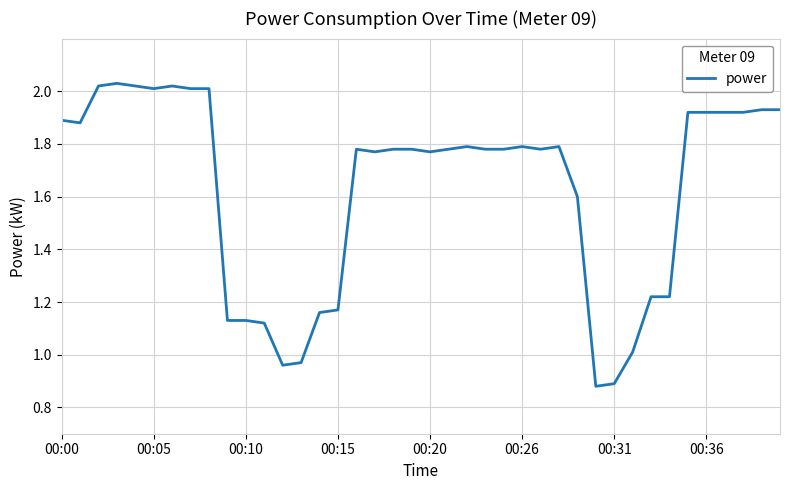

Is it true that the value at 00:10 is 0.8?

False